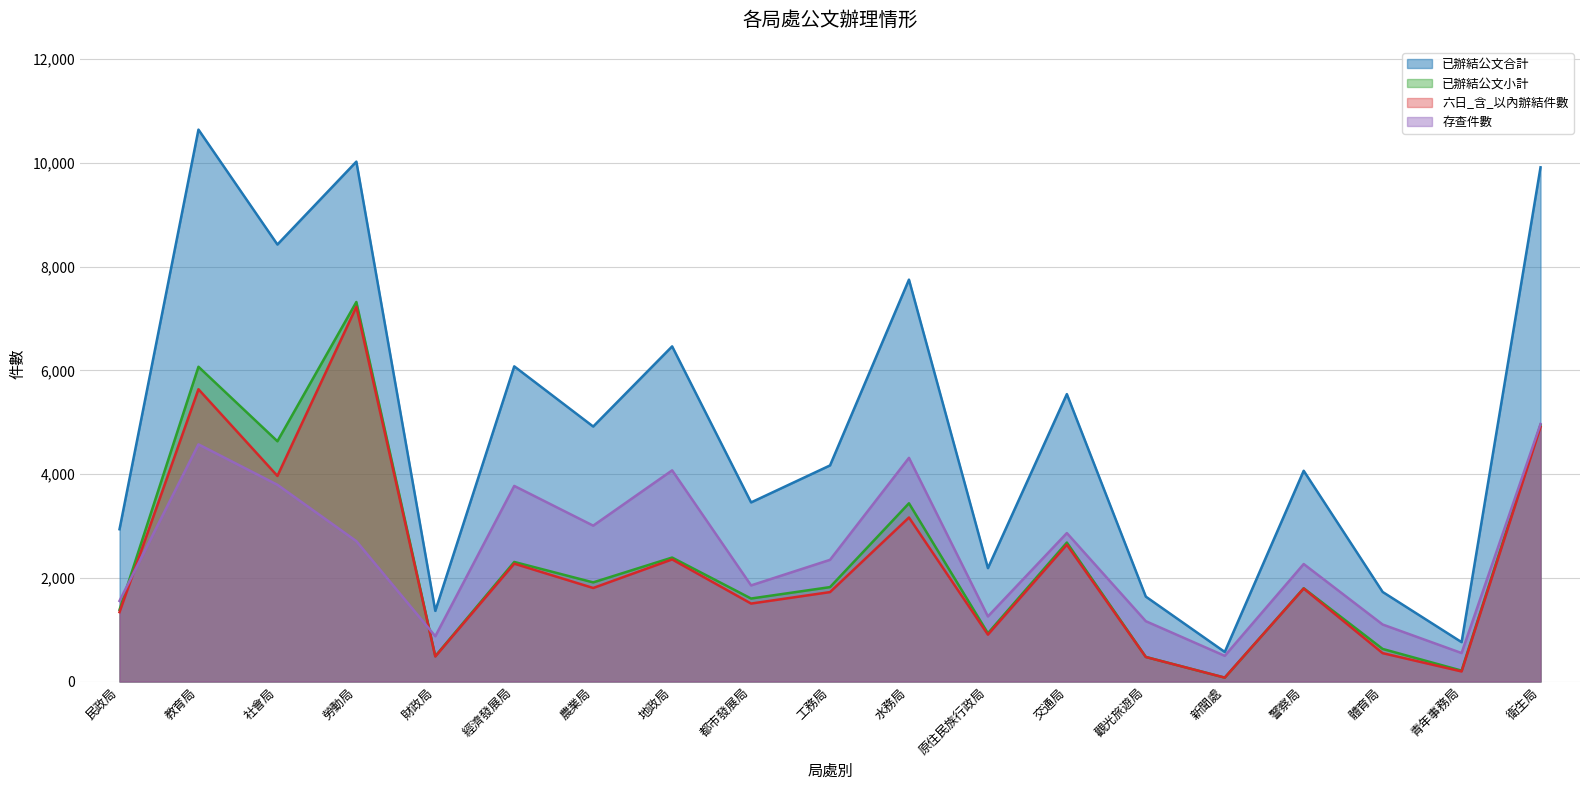

List the series in order of their peak value, lowest first.

存查件數, 六日_含_以內辦結件數, 已辦結公文小計, 已辦結公文合計